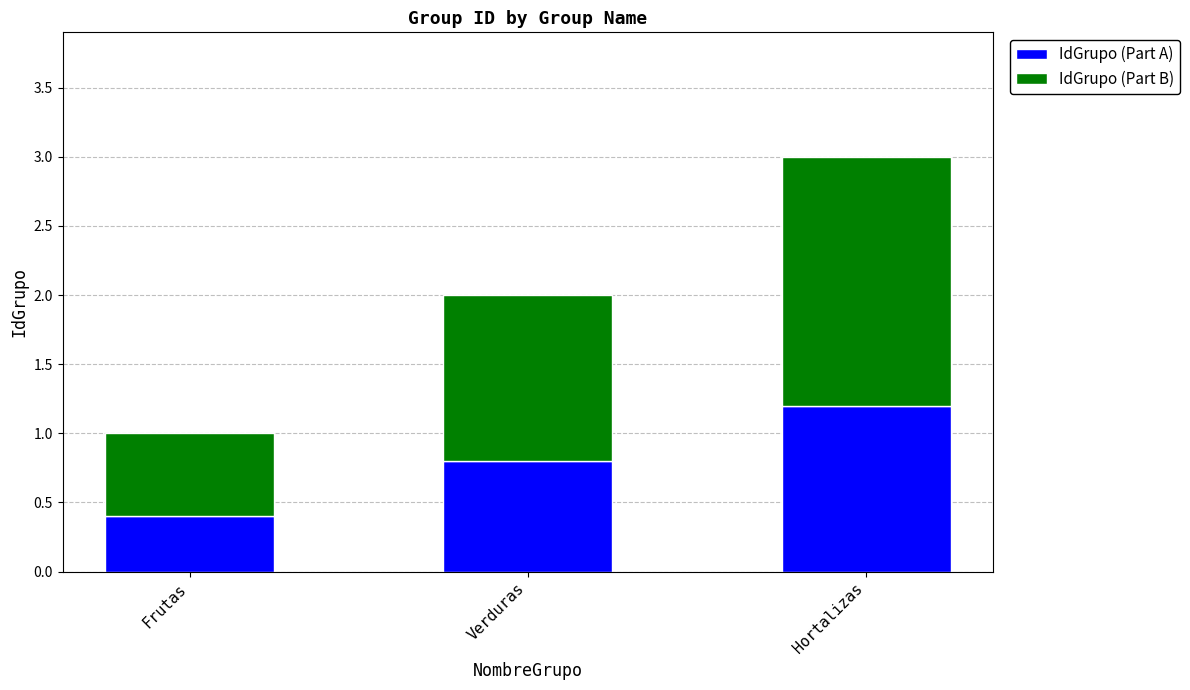

What is the total value across all series at Frutas?

1.0